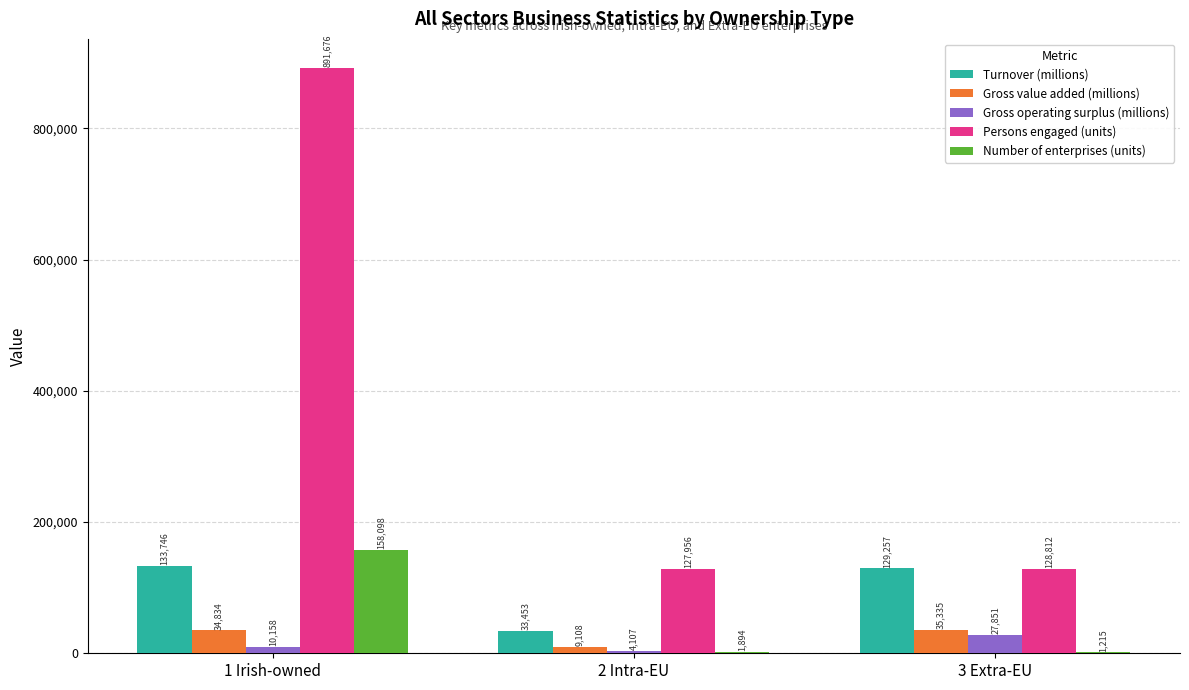

The value of Gross operating surplus (millions) at 2 Intra-EU is 4107. True or false?

True